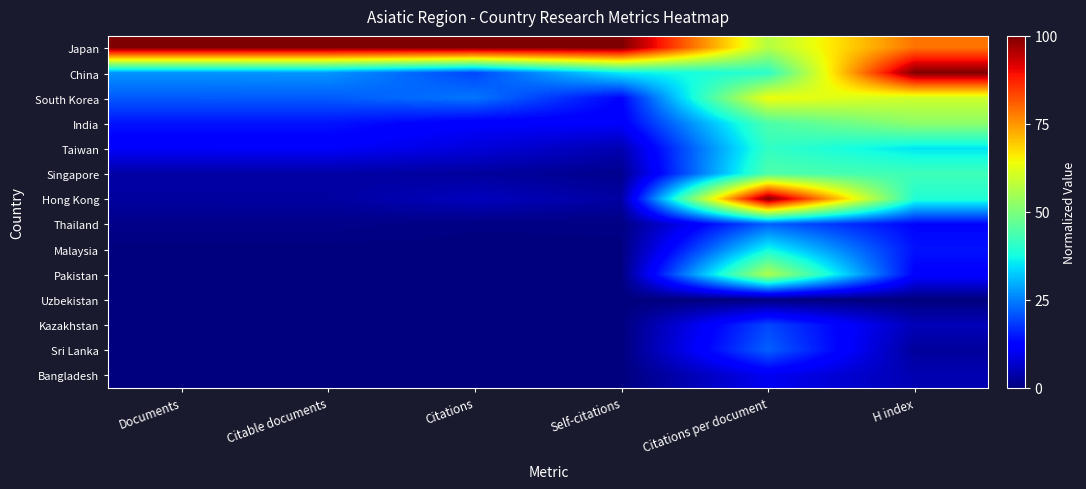

At which category is the sum across all series the highest?

Citations per document